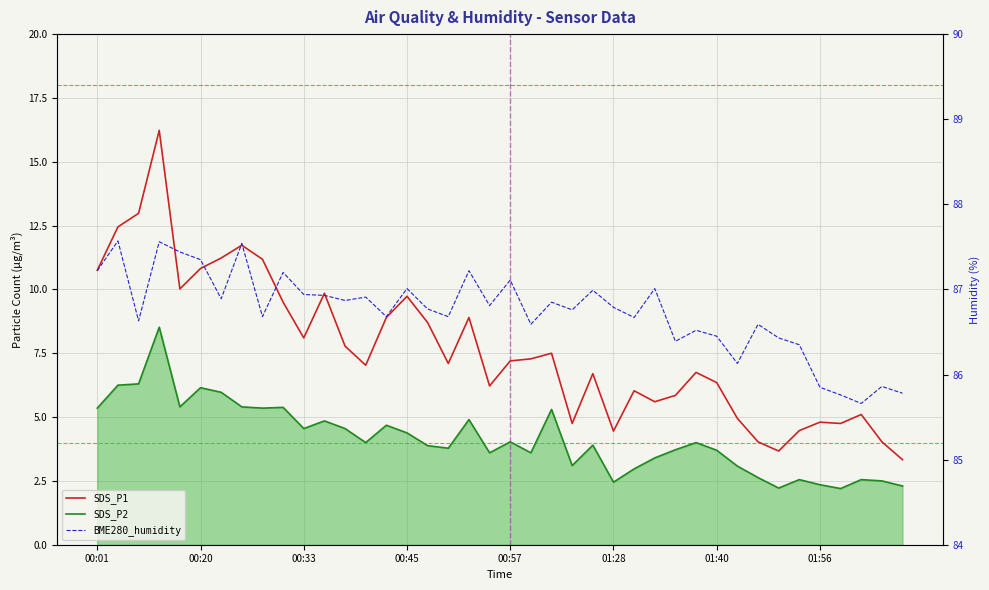

Which series has the largest range (max minus min)?

SDS_P1